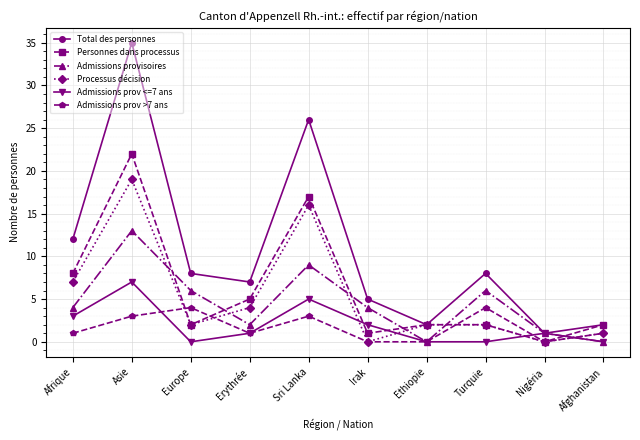

Reading left to right, extract all data points from this chart.

Total des personnes: Afrique=12	Asie=35	Europe=8	Erythrée=7	Sri Lanka=26	Irak=5	Ethiopie=2	Turquie=8	Nigéria=1	Afghanistan=2
Personnes dans processus: Afrique=8	Asie=22	Europe=2	Erythrée=5	Sri Lanka=17	Irak=1	Ethiopie=2	Turquie=2	Nigéria=0	Afghanistan=2
Admissions provisoires: Afrique=4	Asie=13	Europe=6	Erythrée=2	Sri Lanka=9	Irak=4	Ethiopie=0	Turquie=6	Nigéria=1	Afghanistan=0
Processus décision: Afrique=7	Asie=19	Europe=2	Erythrée=4	Sri Lanka=16	Irak=0	Ethiopie=2	Turquie=2	Nigéria=0	Afghanistan=1
Admissions prov <=7 ans: Afrique=3	Asie=7	Europe=0	Erythrée=1	Sri Lanka=5	Irak=2	Ethiopie=0	Turquie=0	Nigéria=1	Afghanistan=0
Admissions prov >7 ans: Afrique=1	Asie=3	Europe=4	Erythrée=1	Sri Lanka=3	Irak=0	Ethiopie=0	Turquie=4	Nigéria=0	Afghanistan=1